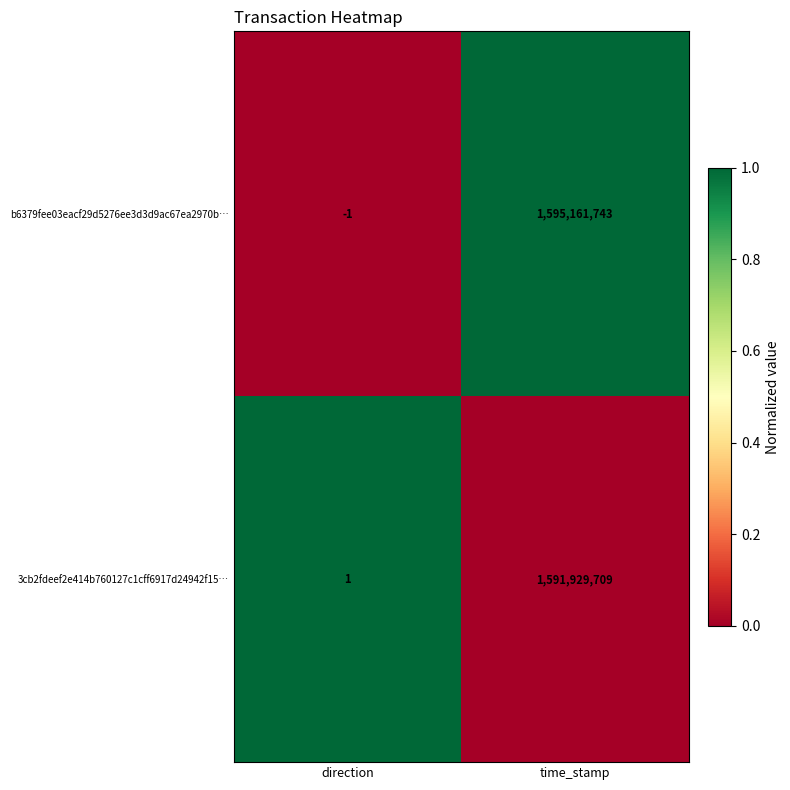

Which series has the widest spread of values?

b6379fee03eacf29d5276ee3d3d9ac67ea2970b…